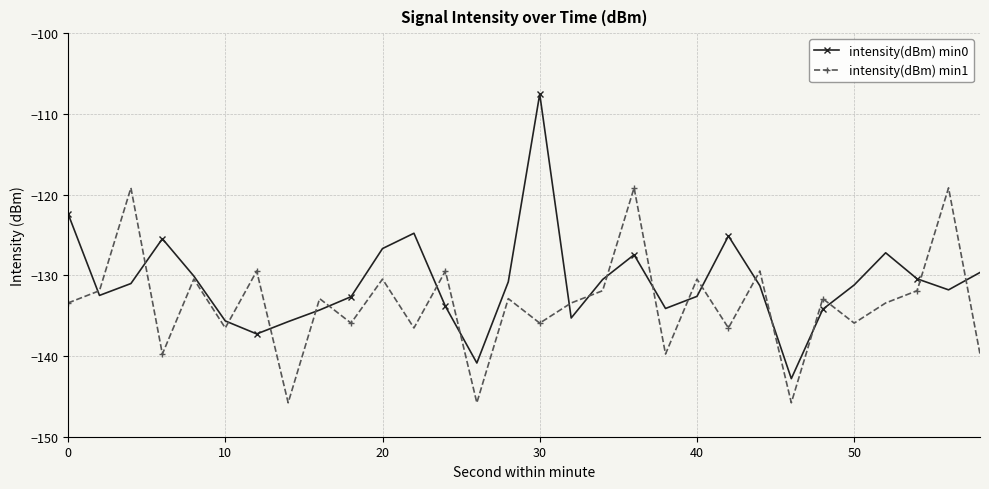

What are all the series names shown in the legend?

intensity(dBm) min0, intensity(dBm) min1